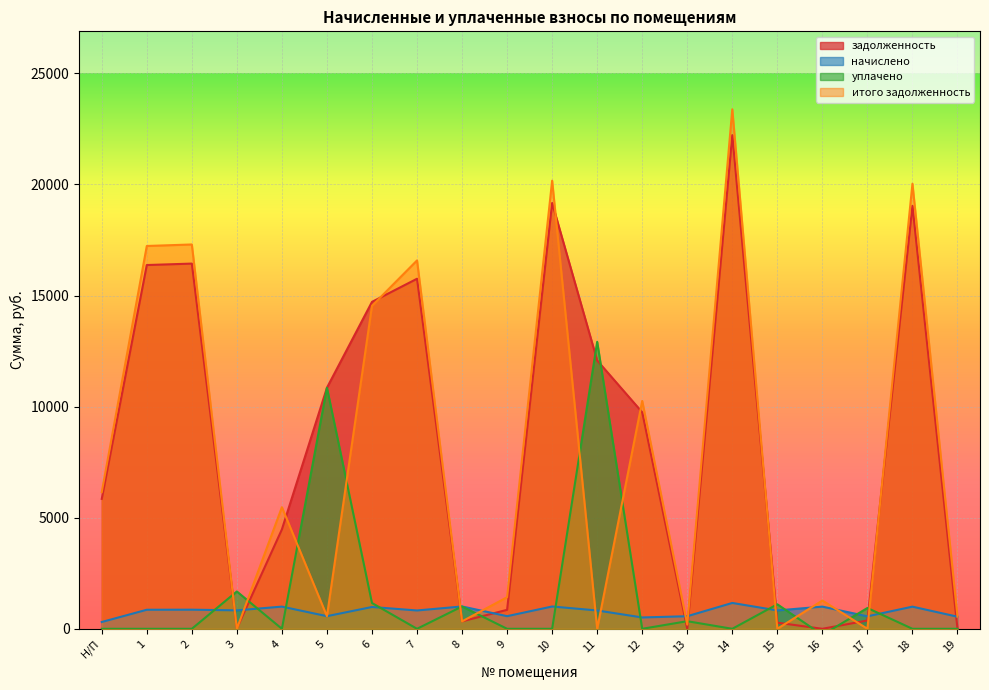

What is the spread (max minus min) of values at 11?

12915.5